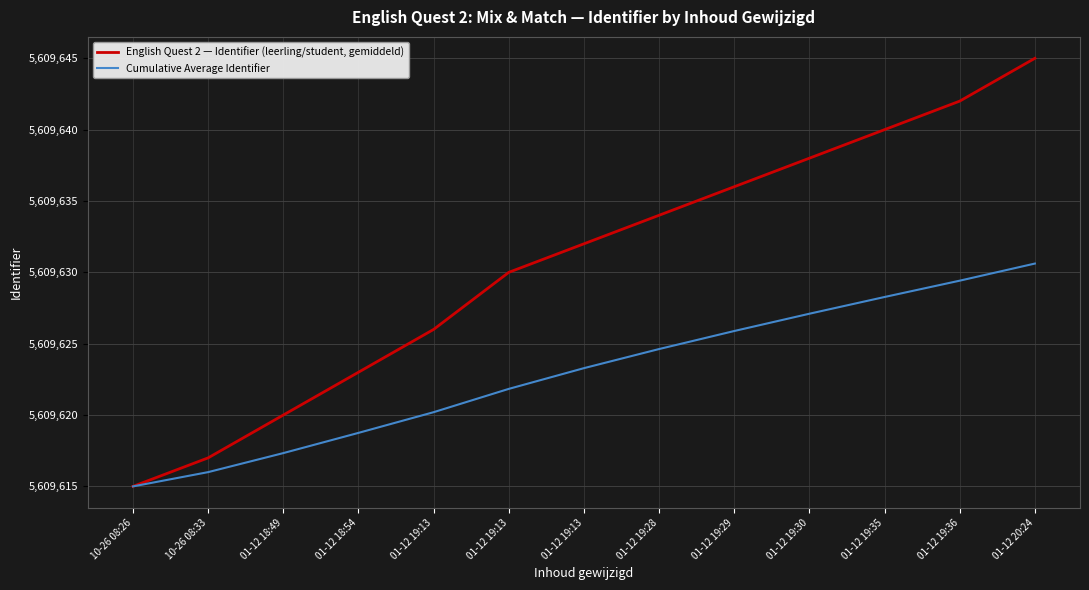

What are all the series names shown in the legend?

English Quest 2 — Identifier (leerling/student, gemiddeld), Cumulative Average Identifier